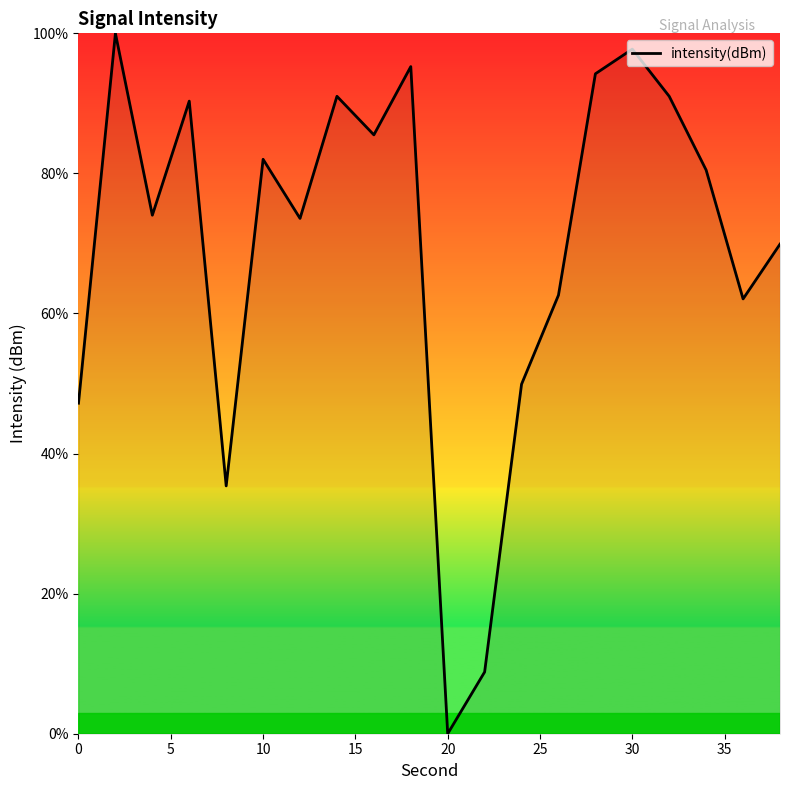

How many series are shown in this chart?

1